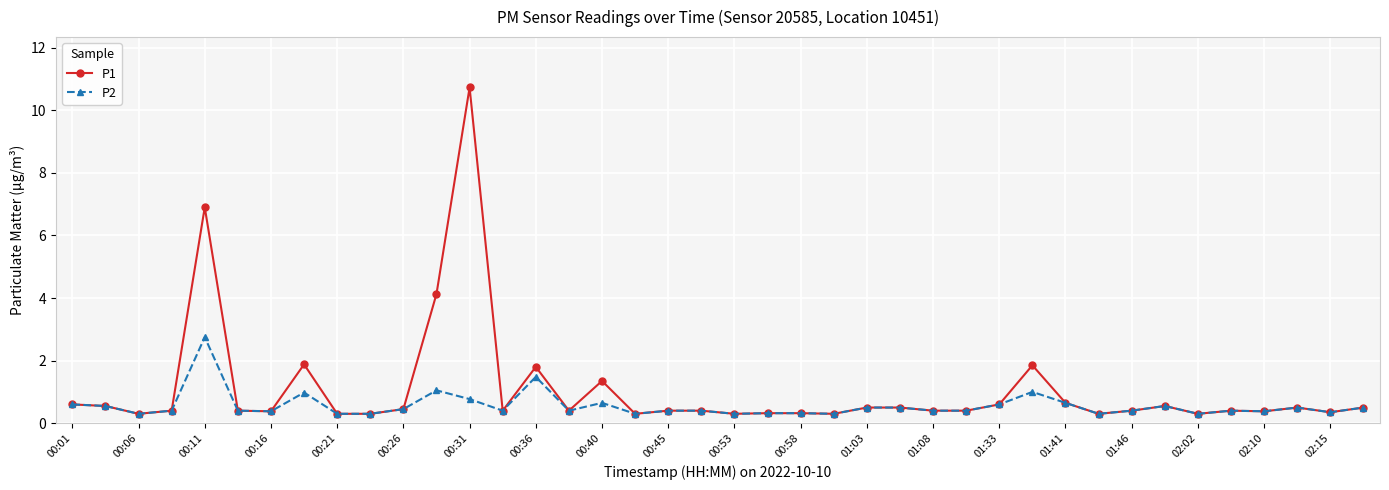

At how many categories does at least one series exceed 3?

3